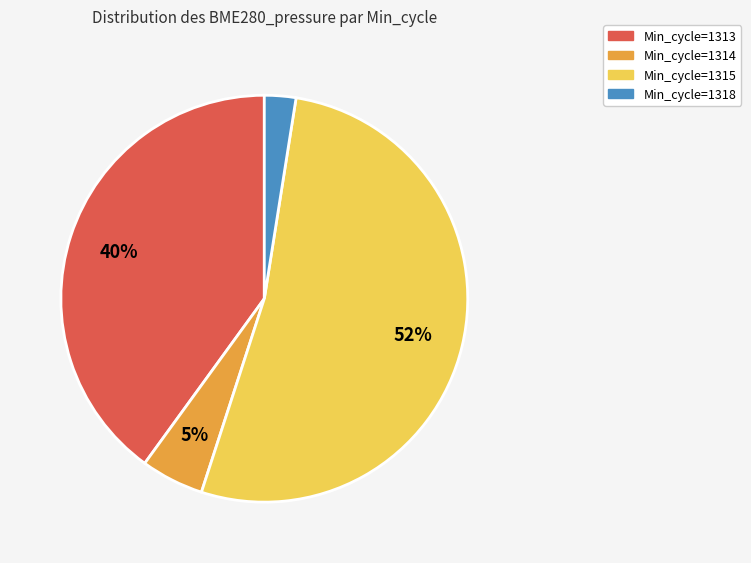

Which slice is the largest?

Min_cycle=1315